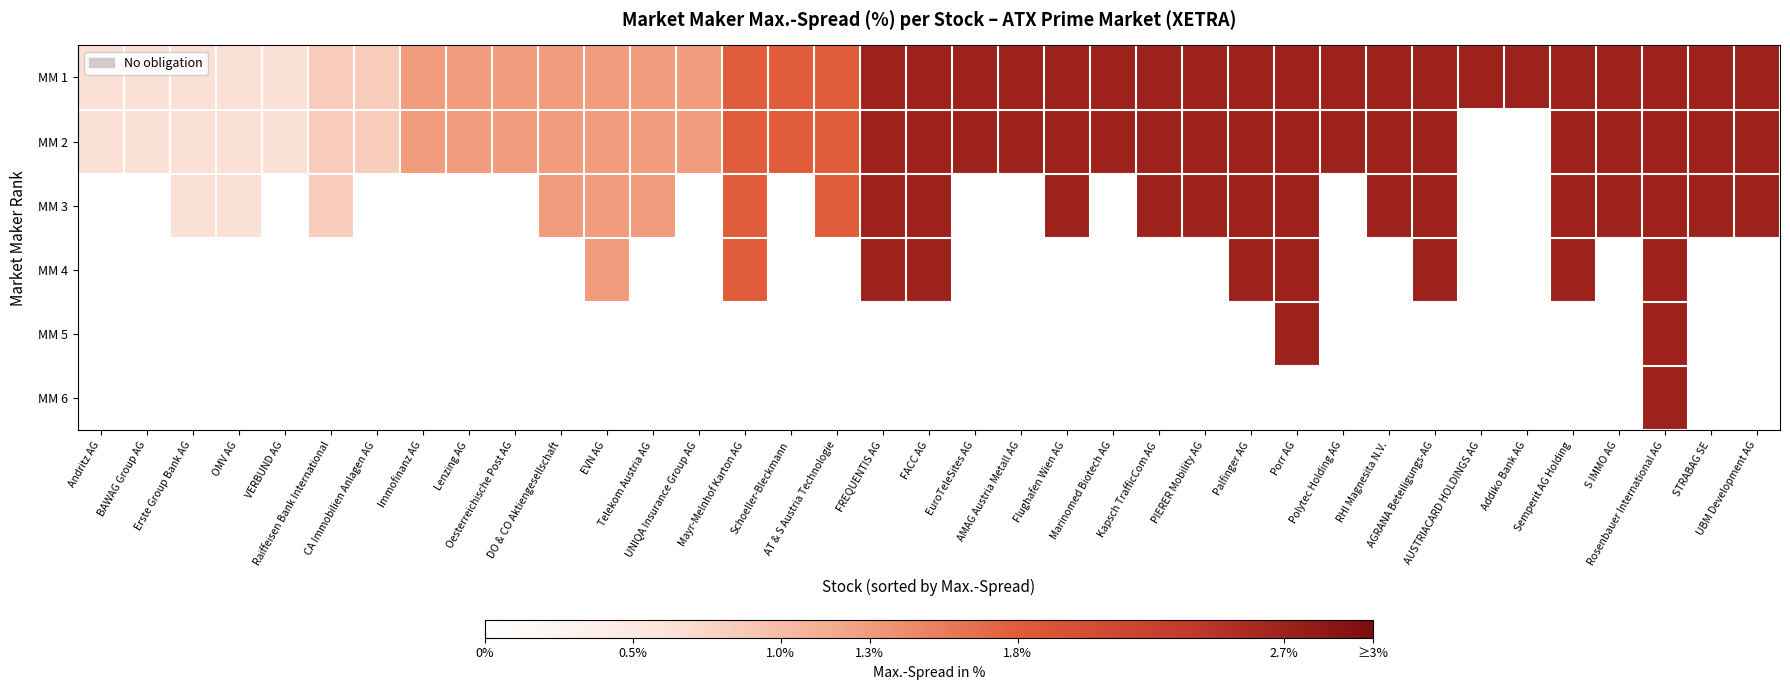

The MM 1 series shows 2.0 at DO & CO Aktiengesellschaft. True or false?

False